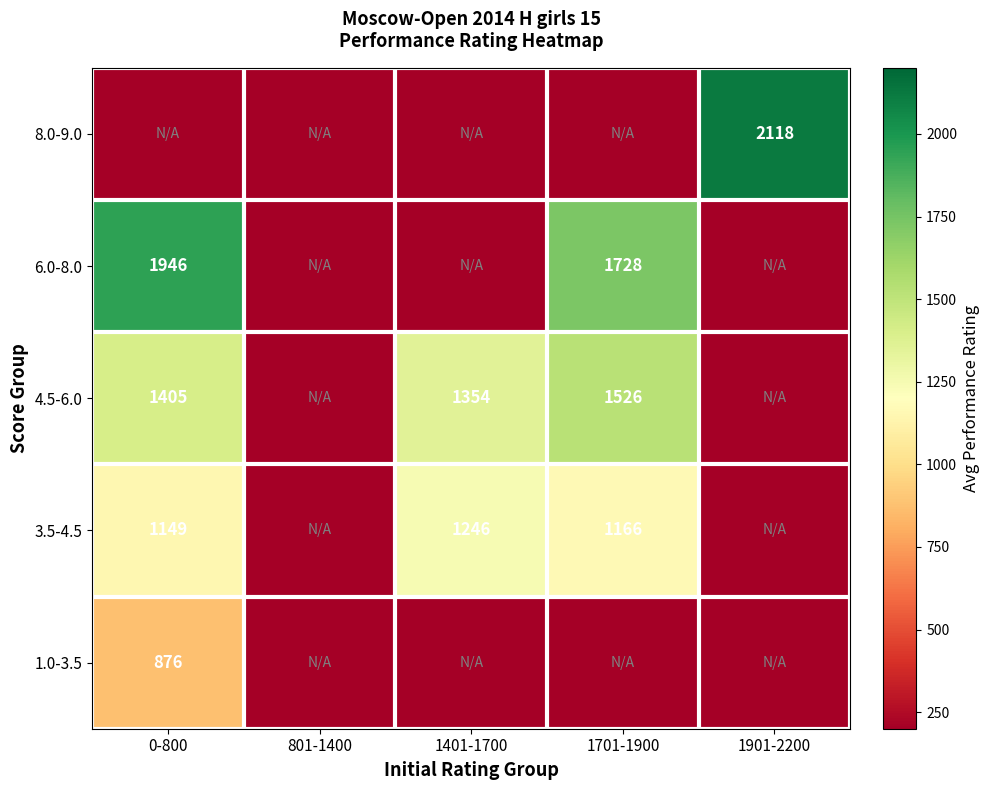

The 6.0-8.0 series shows 1728 at 1701-1900. True or false?

True